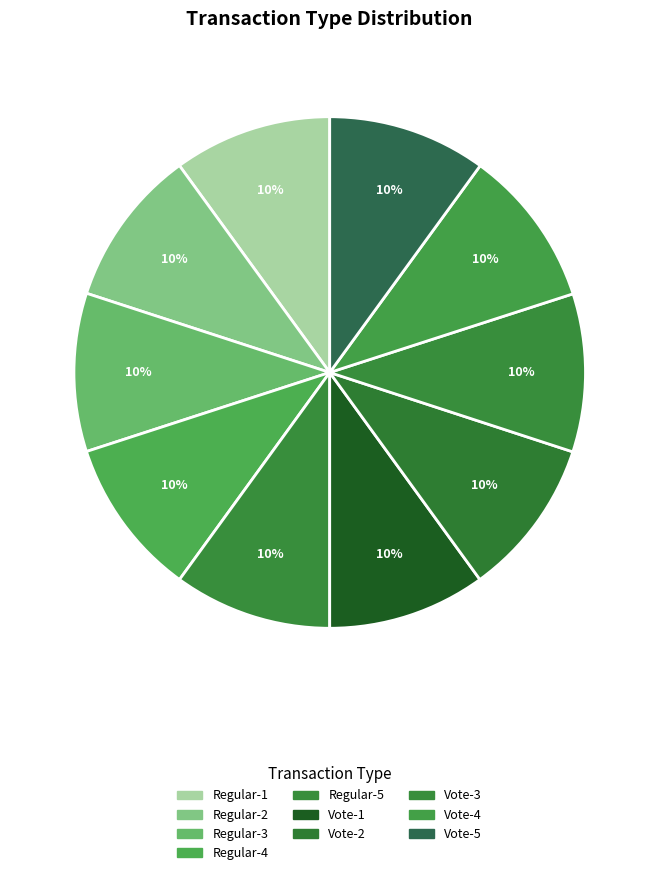

Count the number of slices in the pie.

10